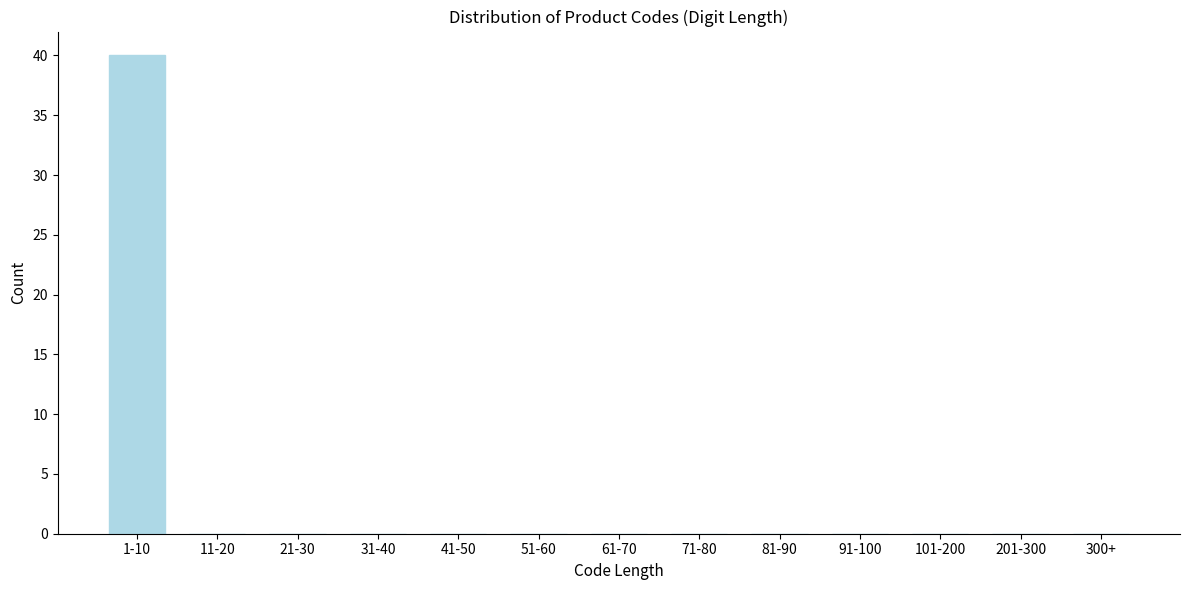

Reading left to right, transcribe all the data shown in this chart.

1-10=40	11-20=0	21-30=0	31-40=0	41-50=0	51-60=0	61-70=0	71-80=0	81-90=0	91-100=0	101-200=0	201-300=0	300+=0